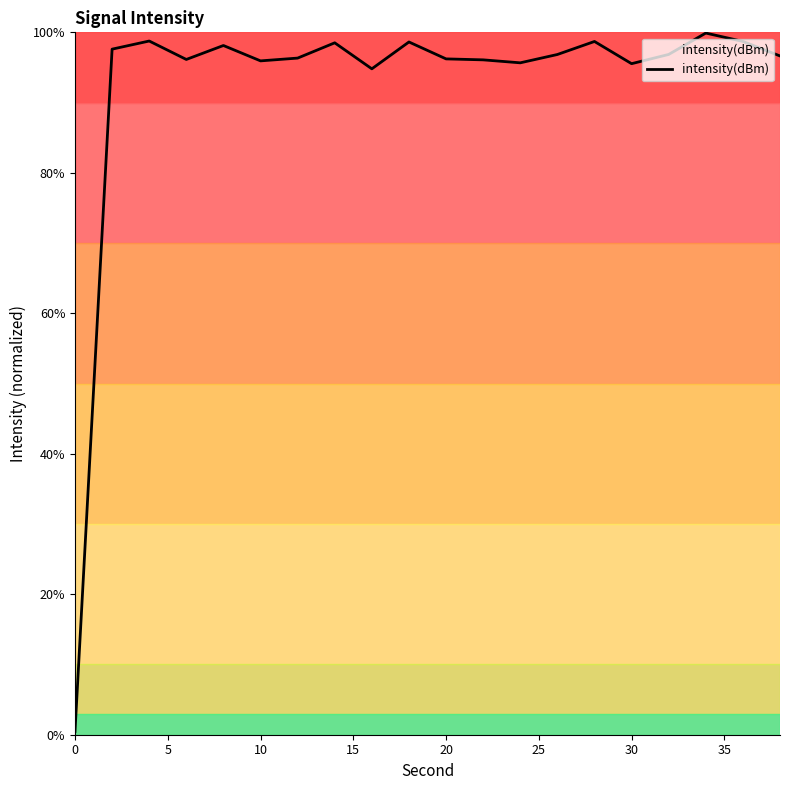

What is the difference between the maximum and minimum values?

99.4